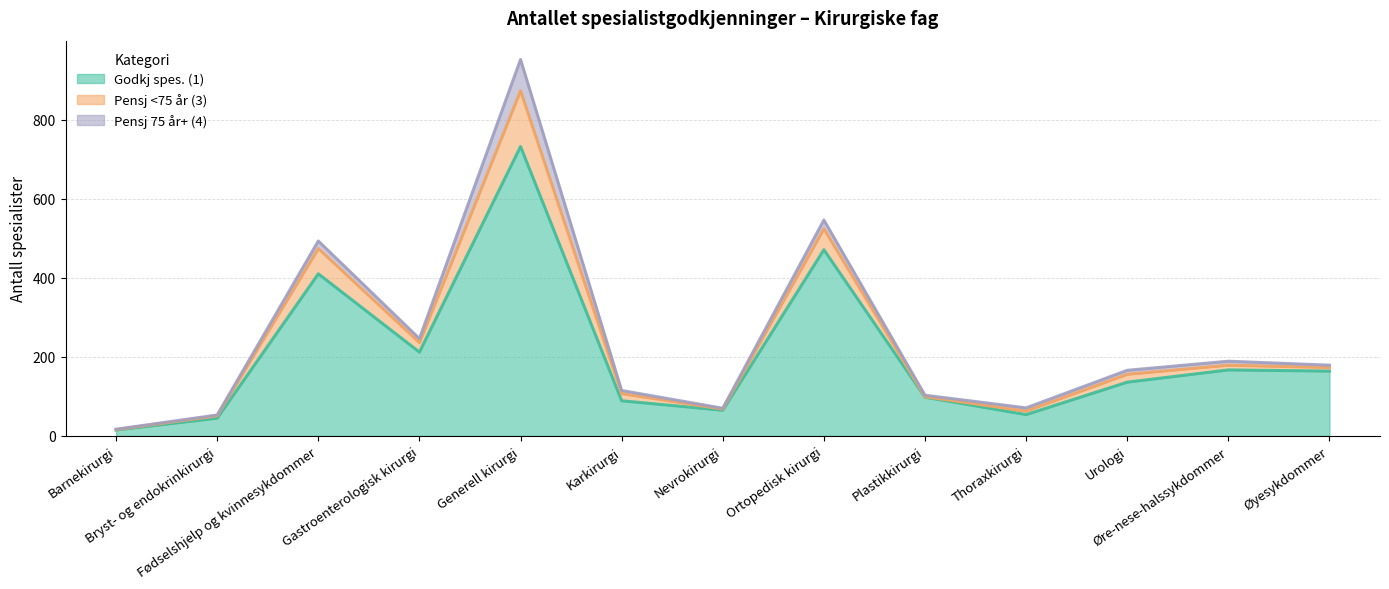

How many lines are shown in the chart?

3